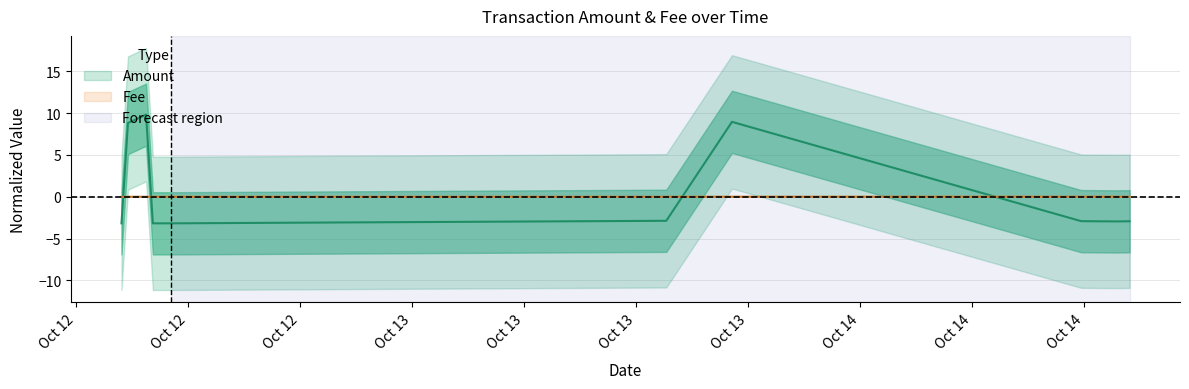

How many Fee values are between 0 and 1?

4